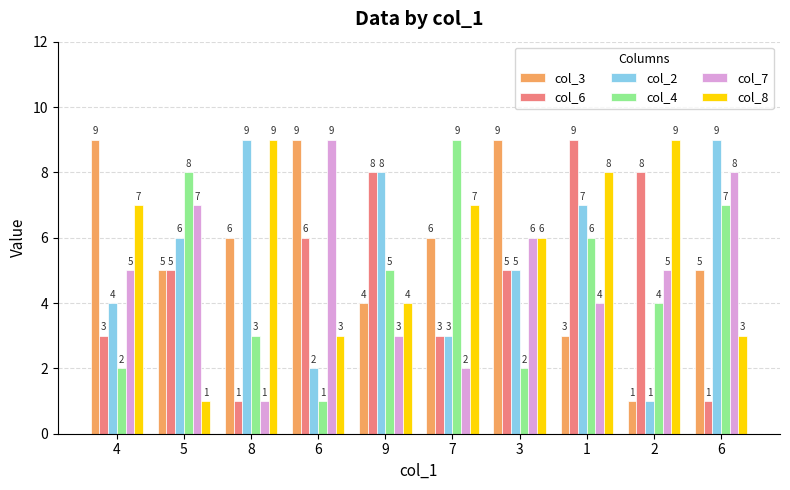

How many distinct data groups are displayed?

6